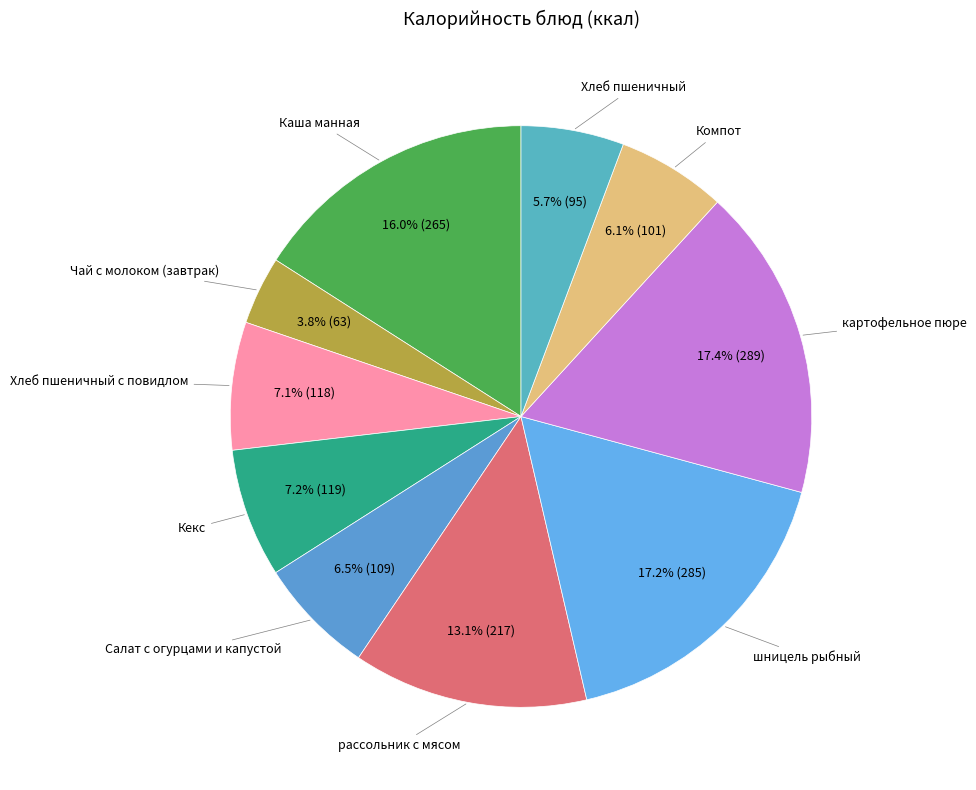

How many slices are in this pie chart?

10